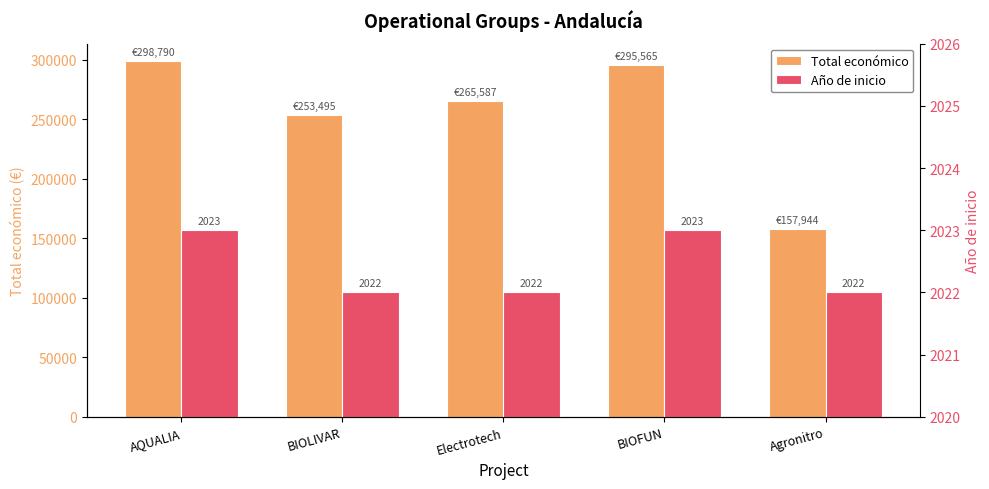

Read the Año de inicio value at AQUALIA.

2023